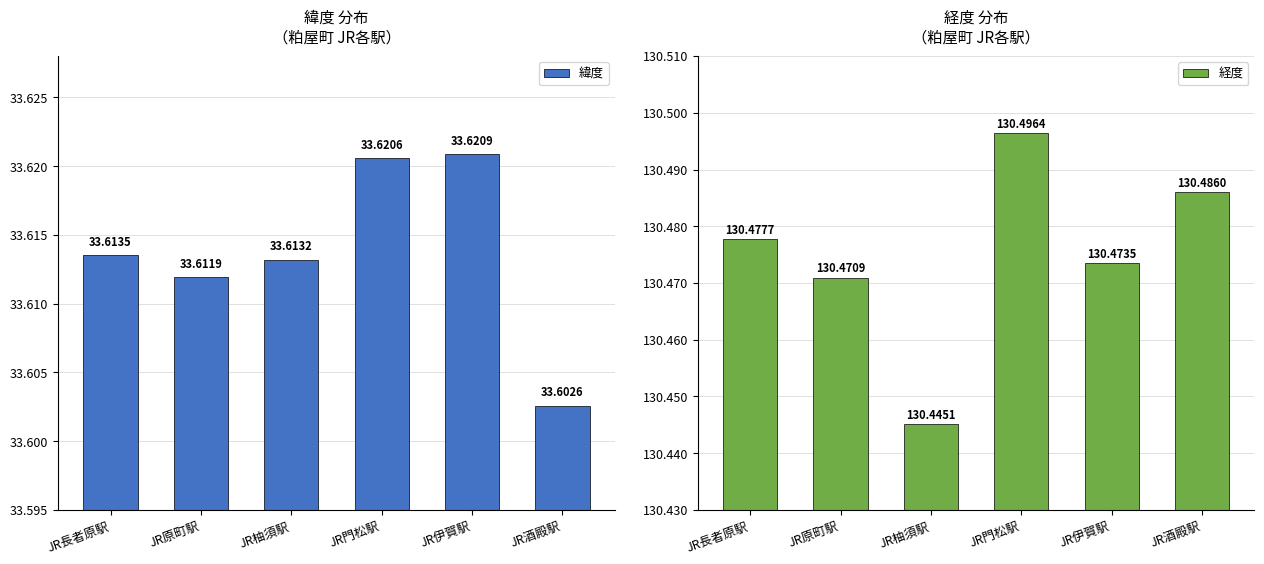

Reading left to right, extract all data points from this chart.

緯度: JR長者原駅=33.6	JR原町駅=33.6	JR柚須駅=33.6	JR門松駅=33.6	JR伊賀駅=33.6	JR酒殿駅=33.6
経度: JR長者原駅=130.5	JR原町駅=130.5	JR柚須駅=130.4	JR門松駅=130.5	JR伊賀駅=130.5	JR酒殿駅=130.5